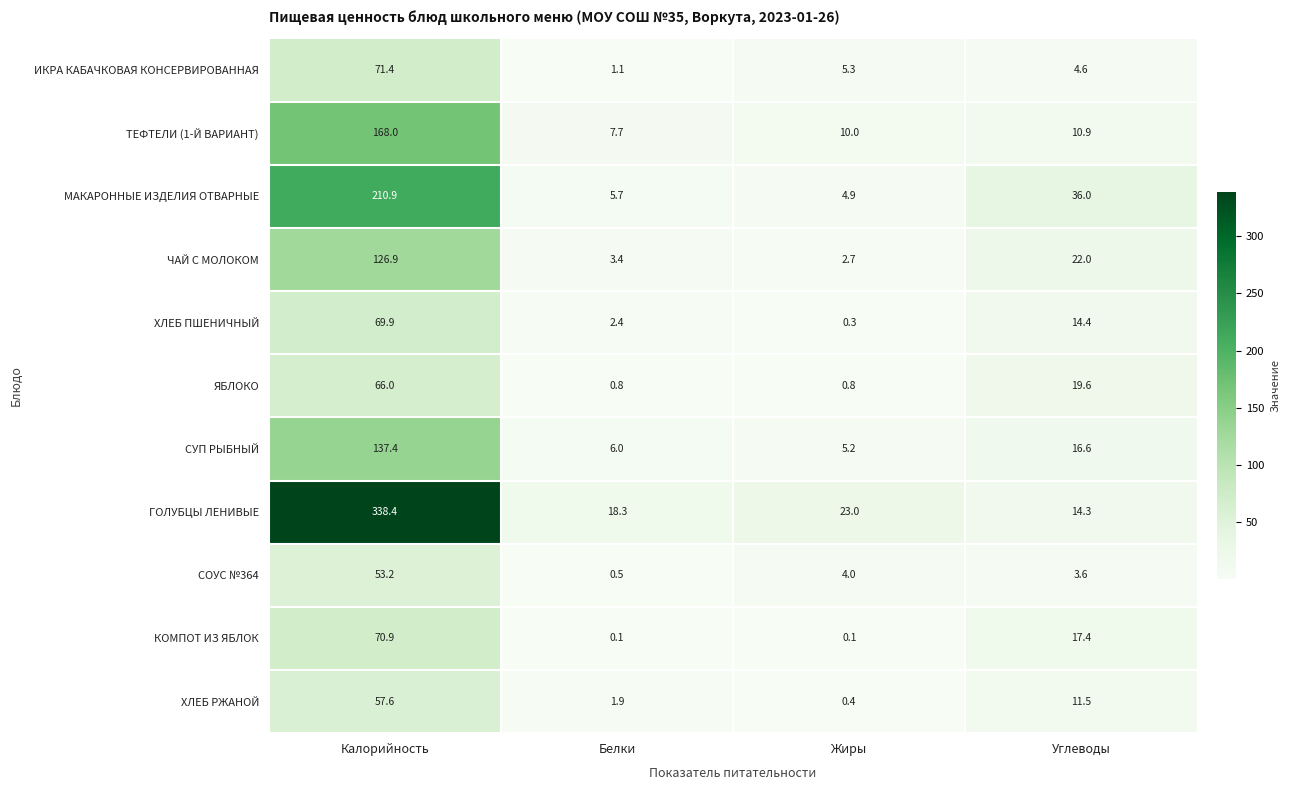

Which series has the largest total across all categories?

ГОЛУБЦЫ ЛЕНИВЫЕ